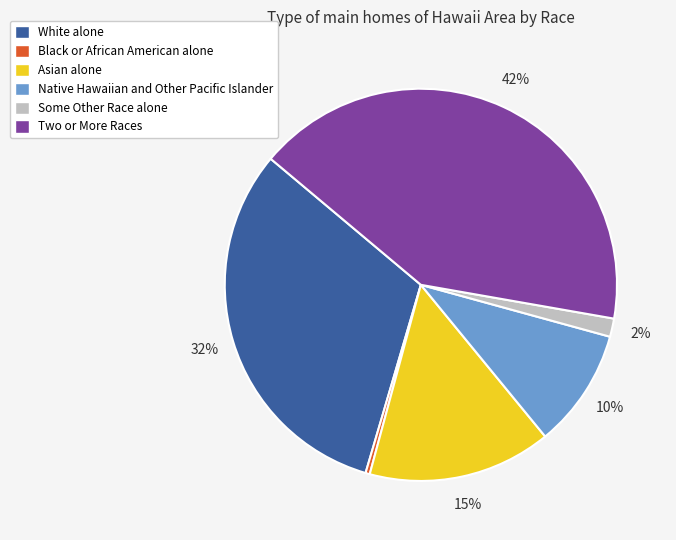

Between Some Other Race alone and Asian alone, which is larger?

Asian alone